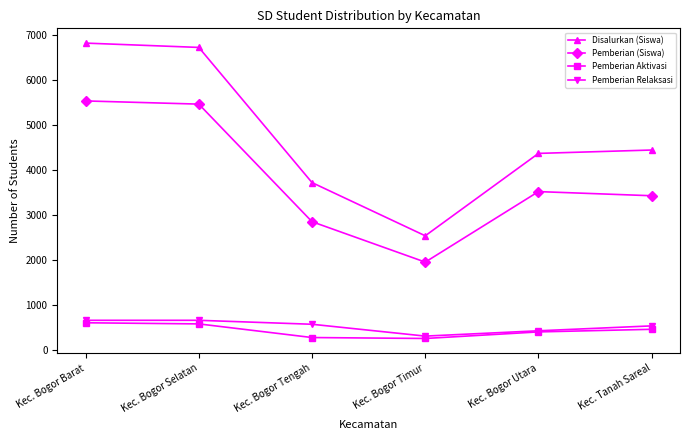

Which series has the widest spread of values?

Disalurkan (Siswa)